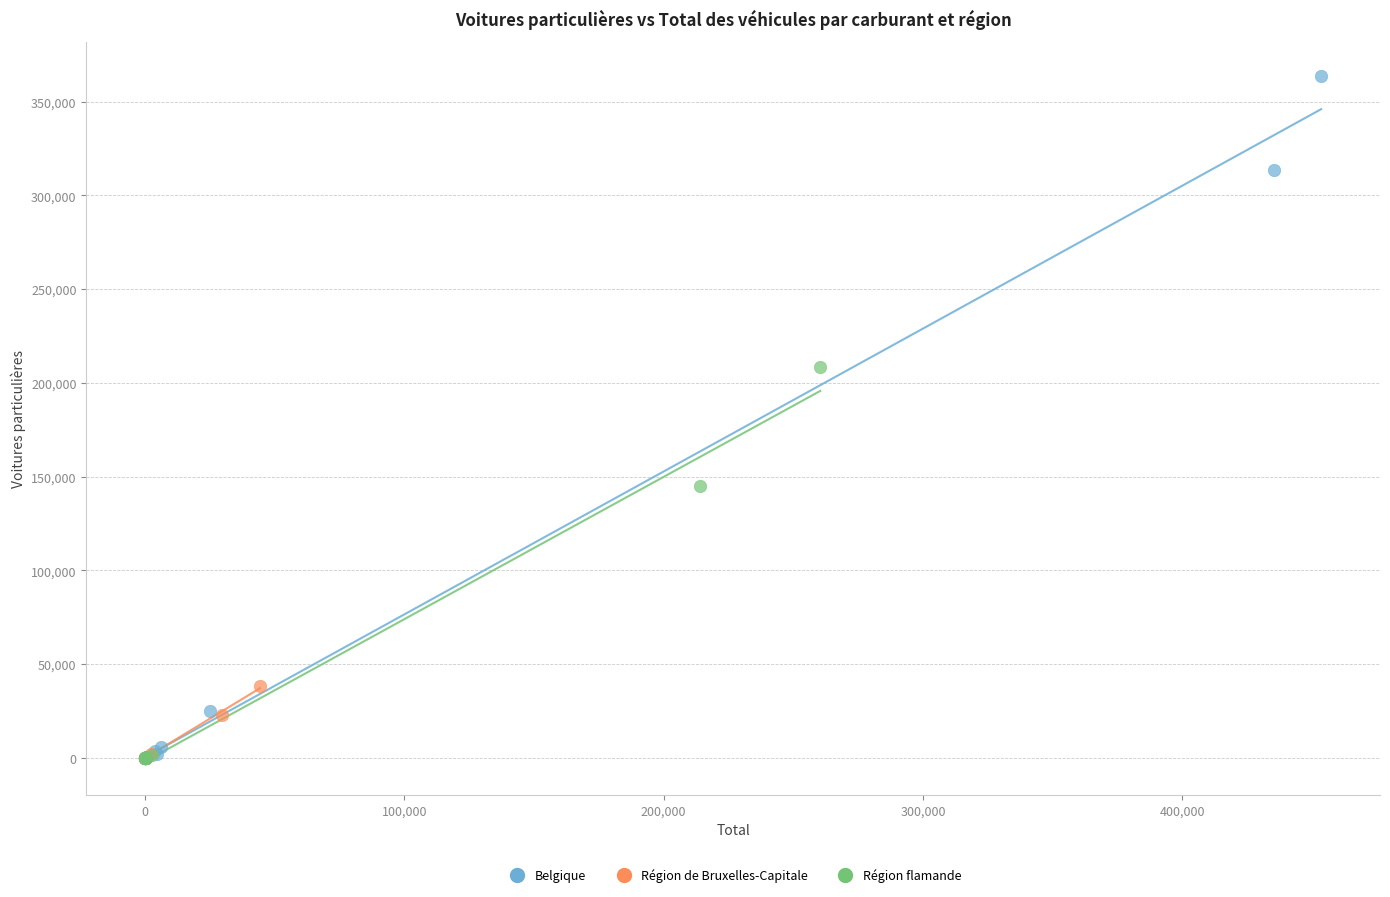

Which series reaches the maximum Y coordinate?

Belgique